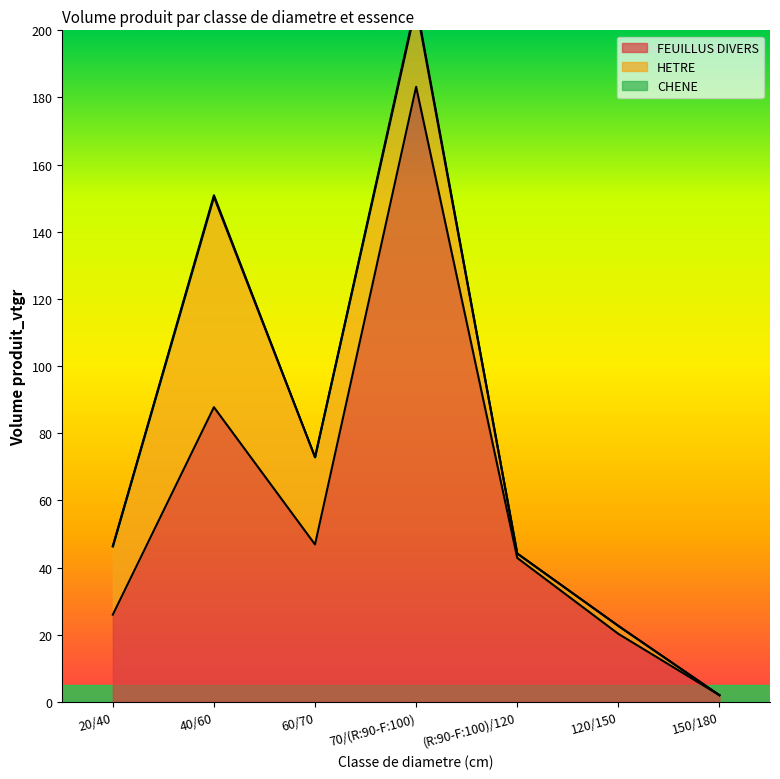

Rank the series by their average value, from highest to lowest.

FEUILLUS DIVERS, HETRE, CHENE